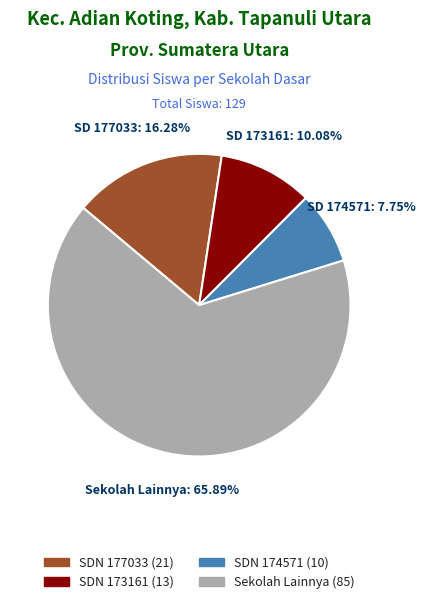

Count the number of slices in the pie.

4